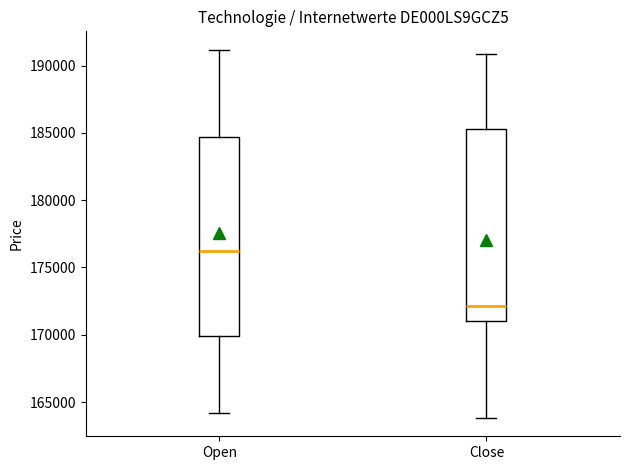

Where does the lower whisker of the box for Close end on the y-axis? The values are not printed on the chart, so give them approximately, as read against the axis.

164000